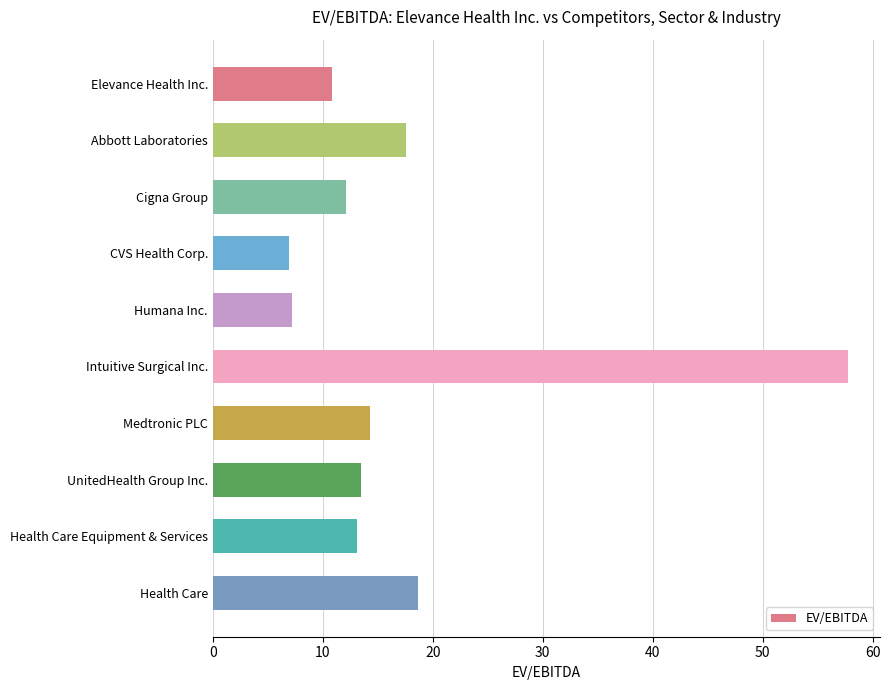

What is the change in value from CVS Health Corp. to UnitedHealth Group Inc.?

+6.6